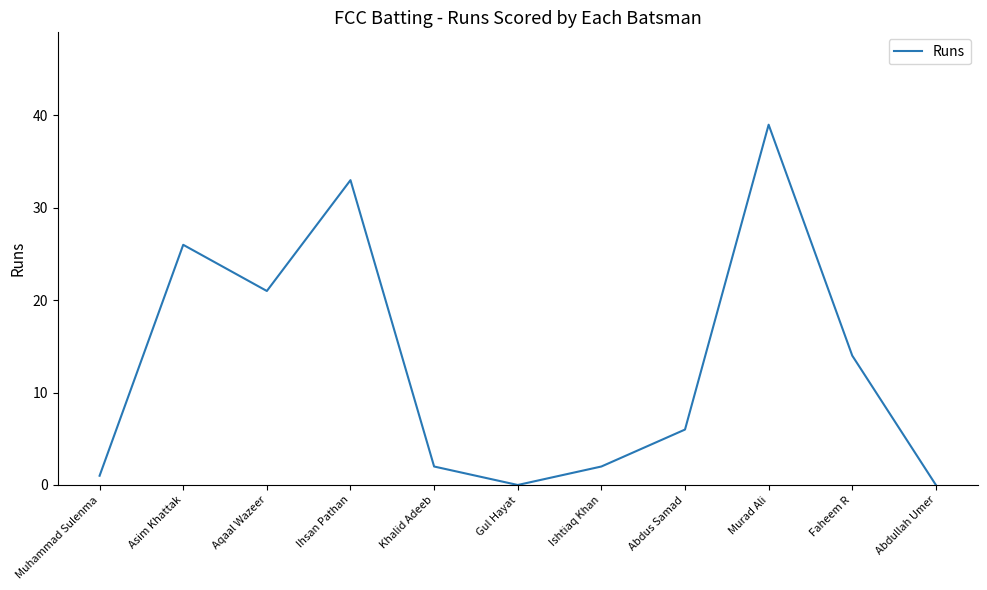

What position from the right is Faheem R?

2